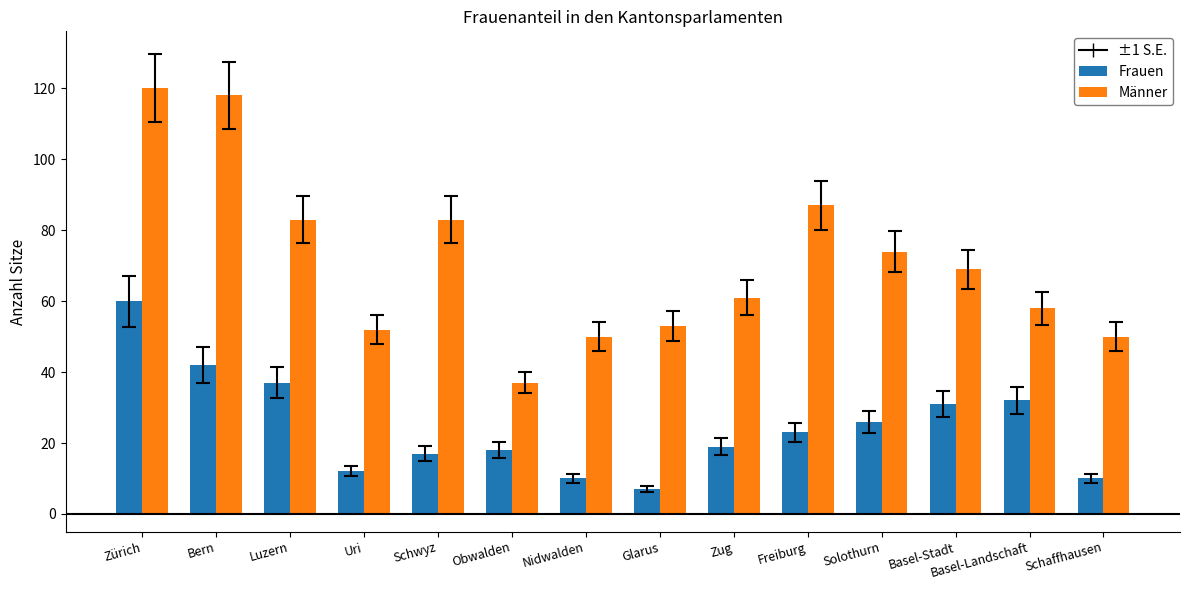

At how many categories does at least one series exceed 101?

2